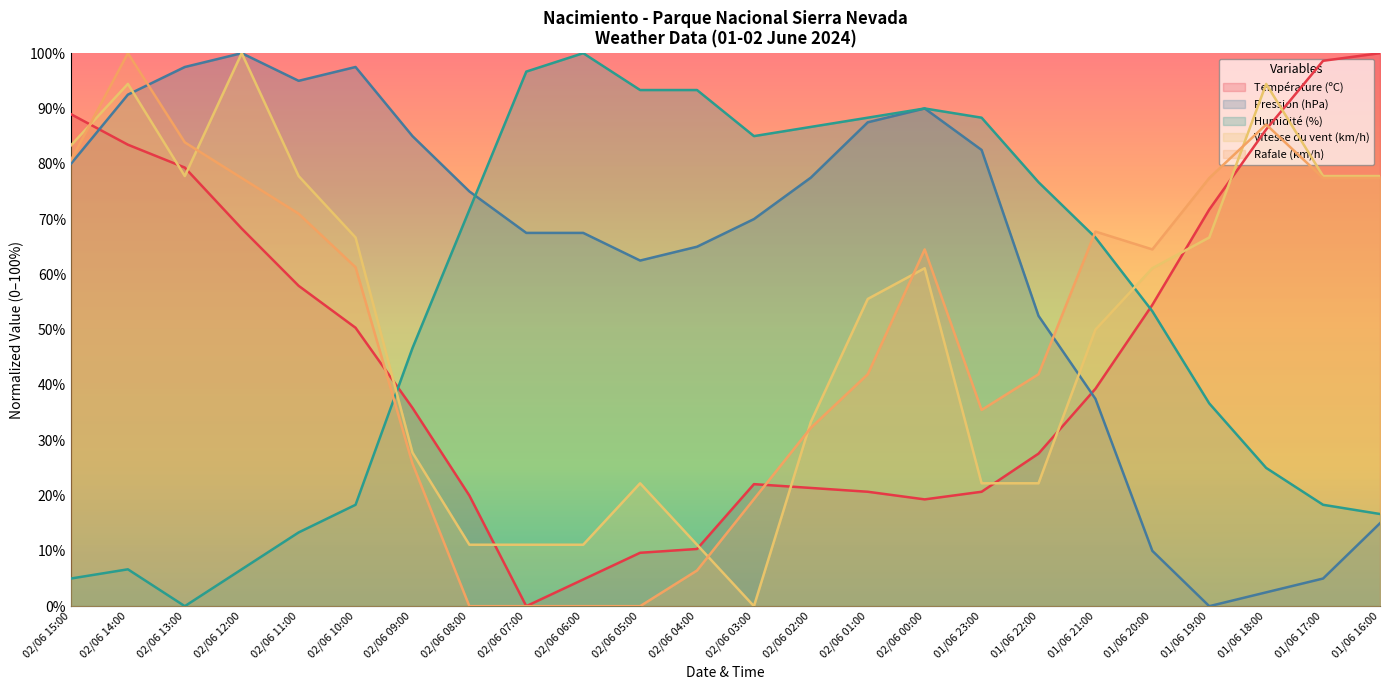

What is the sum of all Rafale (km/h) values?

1193.5